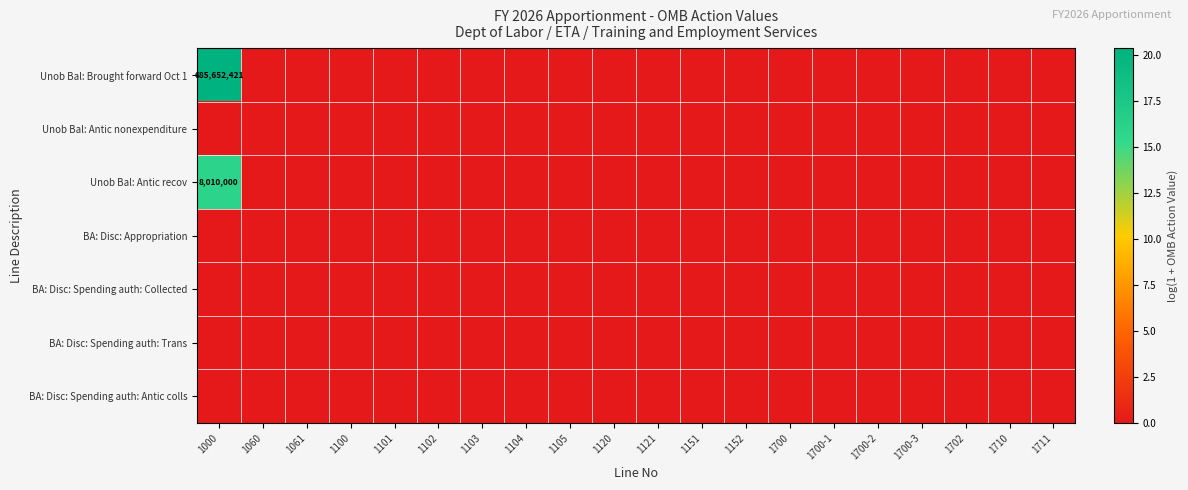

Is it true that Unob Bal: Brought forward Oct 1 equals 685652421 at 1000?

True